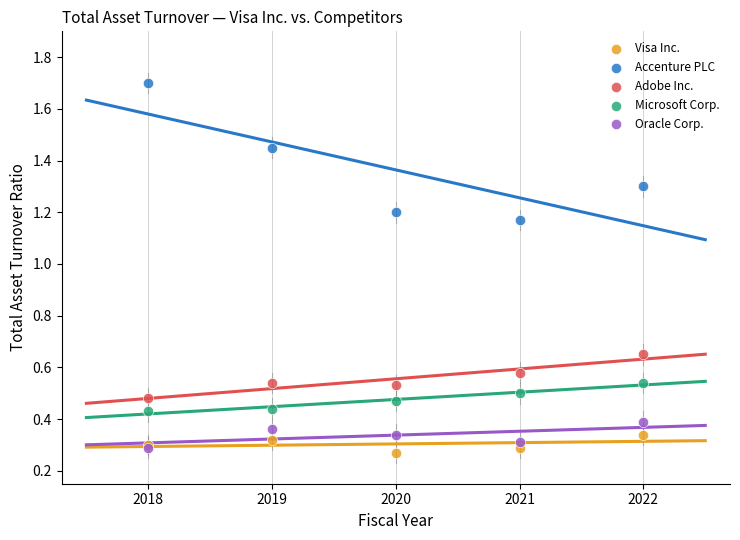

What are all the series names shown in the legend?

Visa Inc., Accenture PLC, Adobe Inc., Microsoft Corp., Oracle Corp.